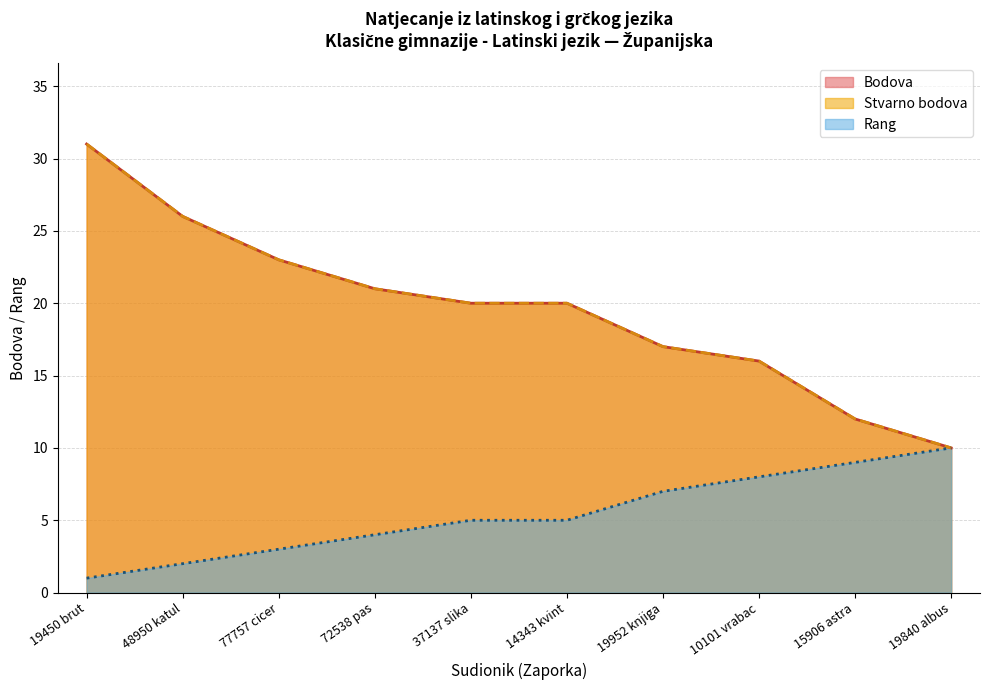

True or false: Rang has a value of 10 at 19840 albus.

True